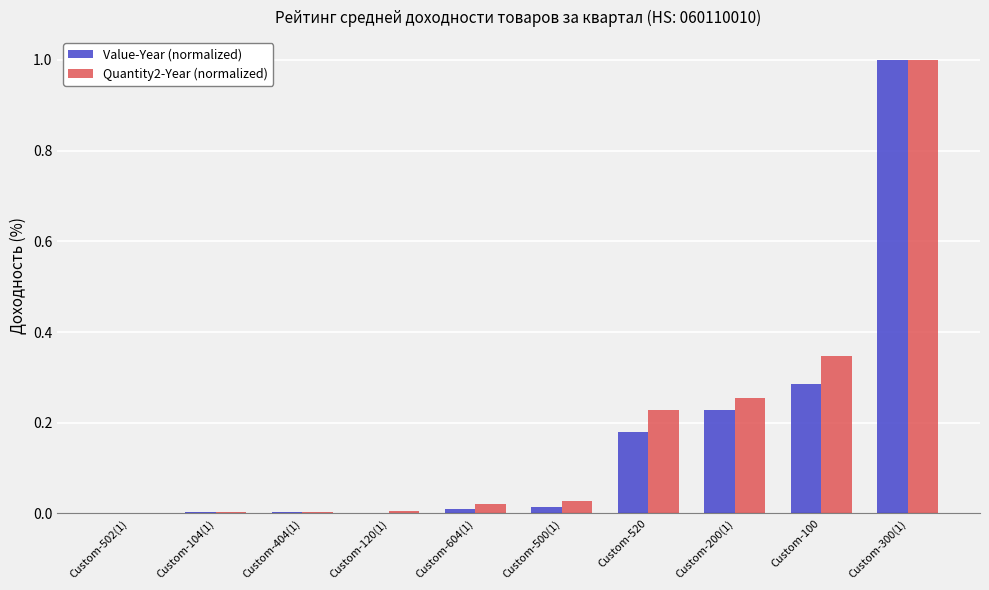

At which category is the sum across all series the highest?

Custom-300(1)